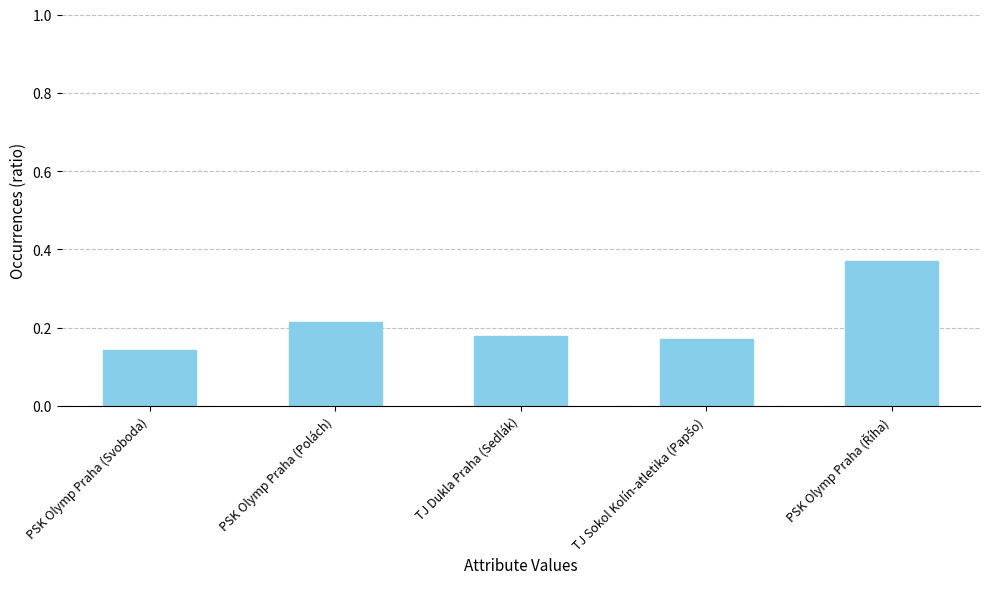

Where is the data nearest to the value 0?

PSK Olymp Praha (Svoboda)